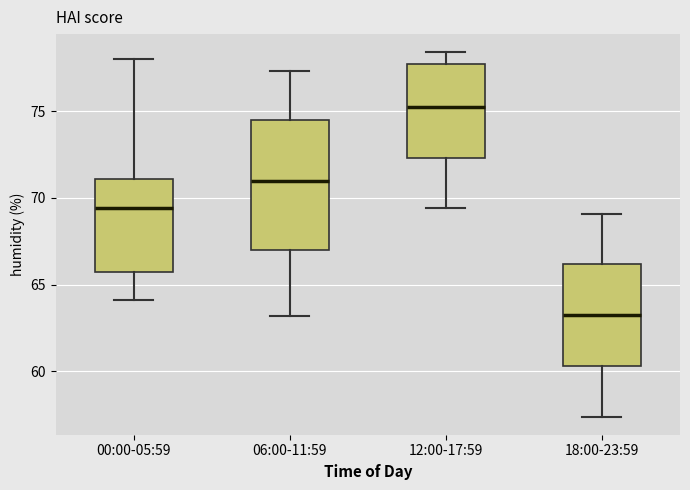

Reading left to right, read every box against the y-axis: the position of its median line, the range the box covers, and the ends of its whiskers. The values are not printed on the chart, so give them approximately, as read against the axis.

00:00-05:59: median 69.5, box 66.0 to 71.0, whiskers 64.0 to 78.0
06:00-11:59: median 71.0, box 67.0 to 74.5, whiskers 63.0 to 77.5
12:00-17:59: median 75.5, box 72.5 to 77.5, whiskers 69.5 to 78.5
18:00-23:59: median 63.5, box 60.5 to 66.0, whiskers 57.5 to 69.0